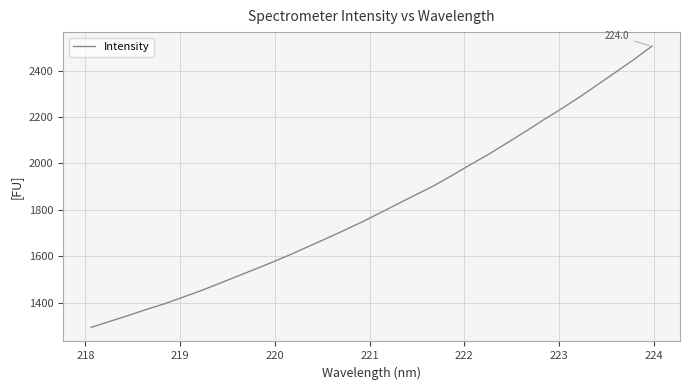

What is the difference between the maximum and minimum values?

1210.2